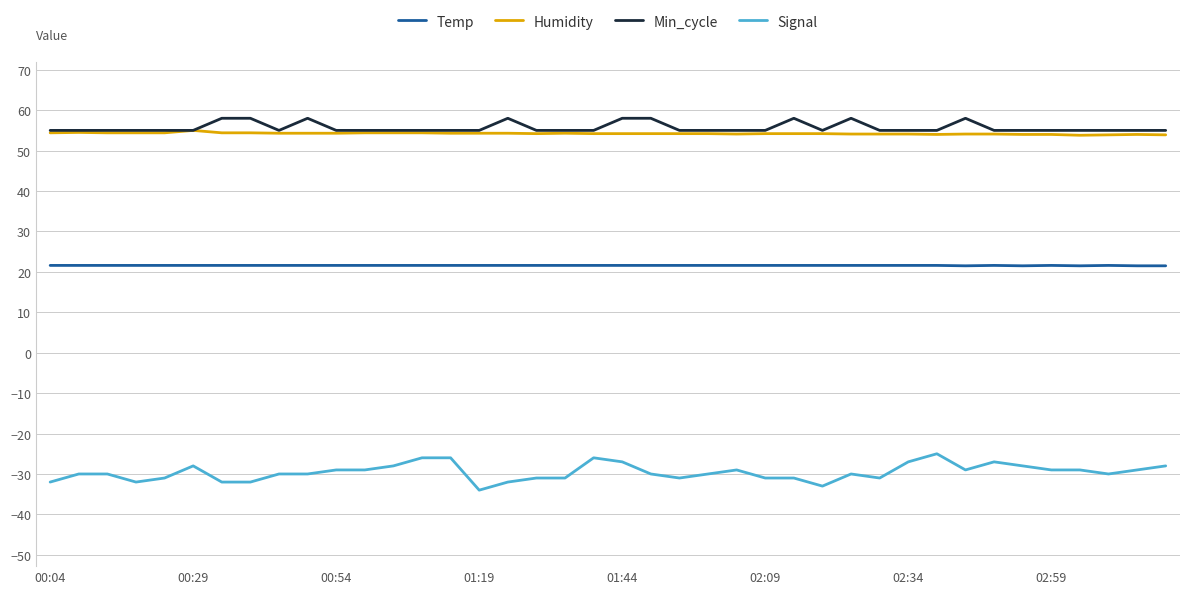

What is the minimum value for Temp?

21.5